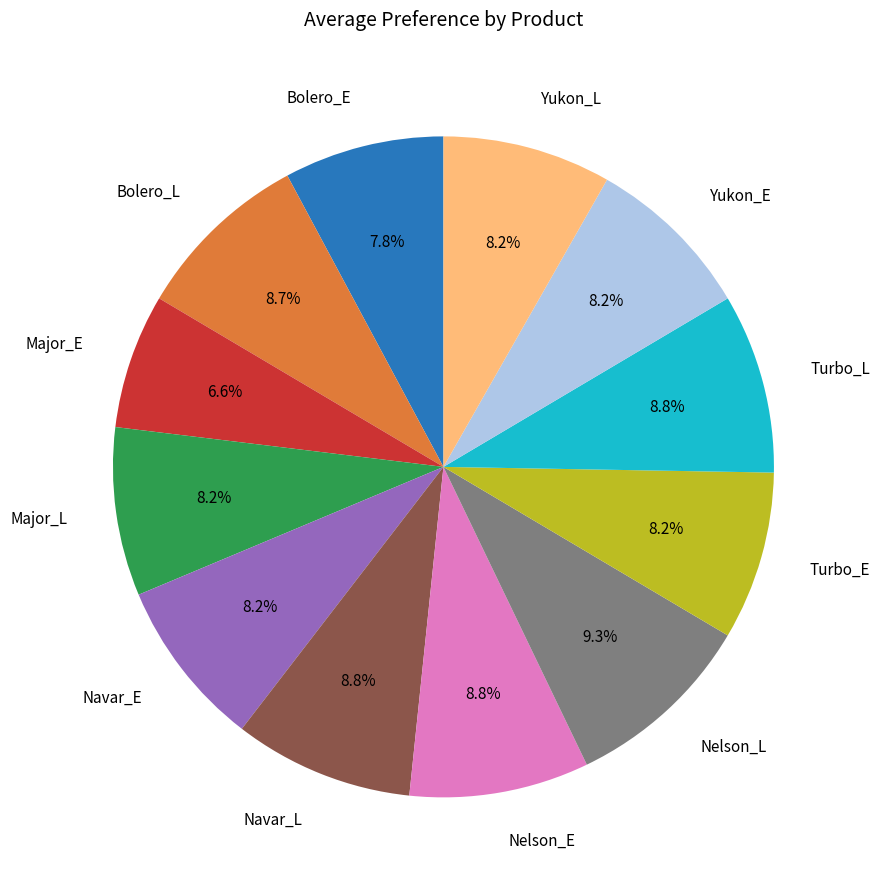

Approximately how many times larger is the value at Major_E compared to Turbo_L?

0.8